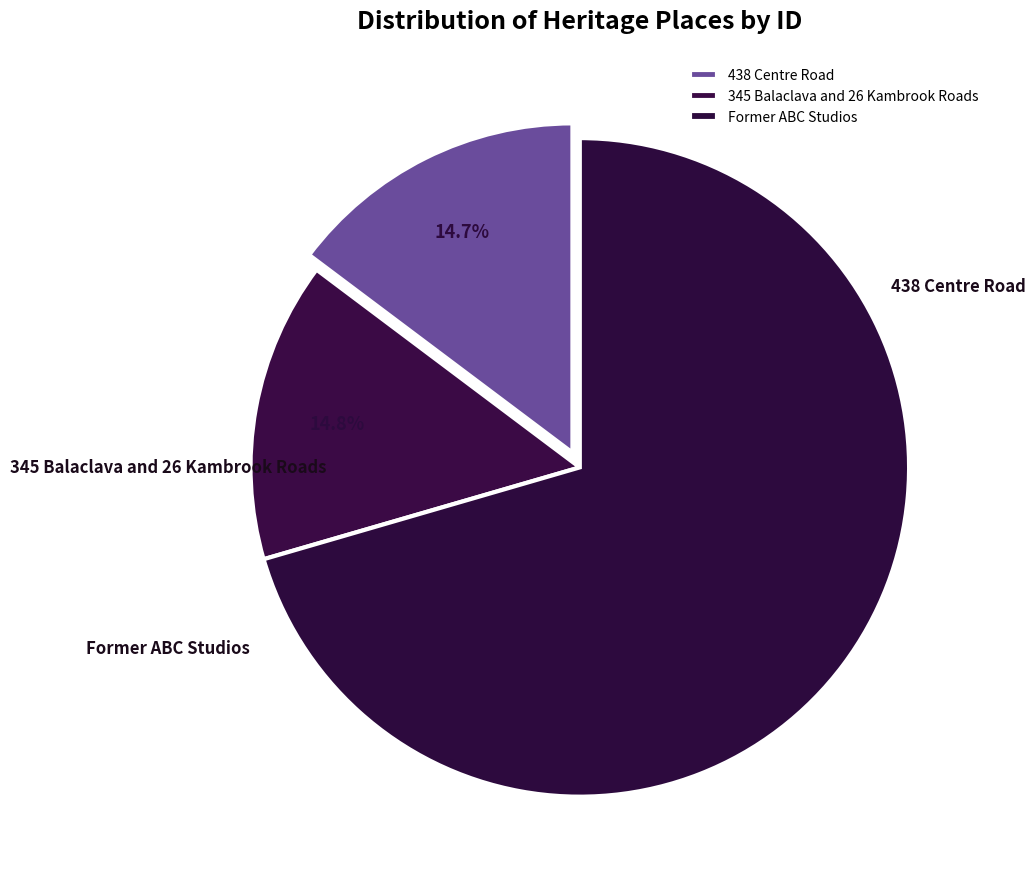

To the nearest percent, what is the average slice percentage?

33%